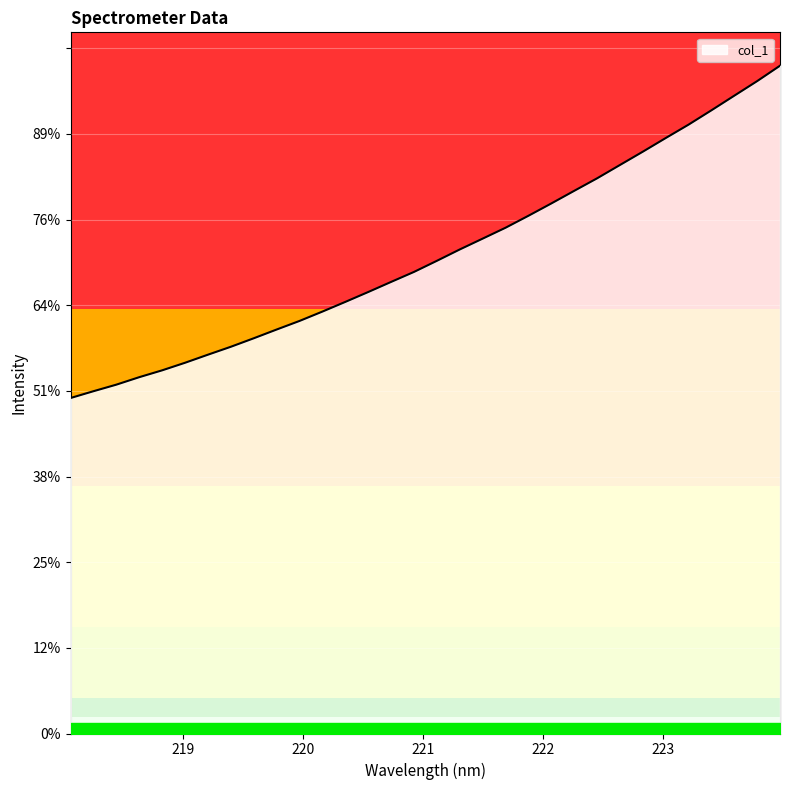

How many values are below 2759?

16